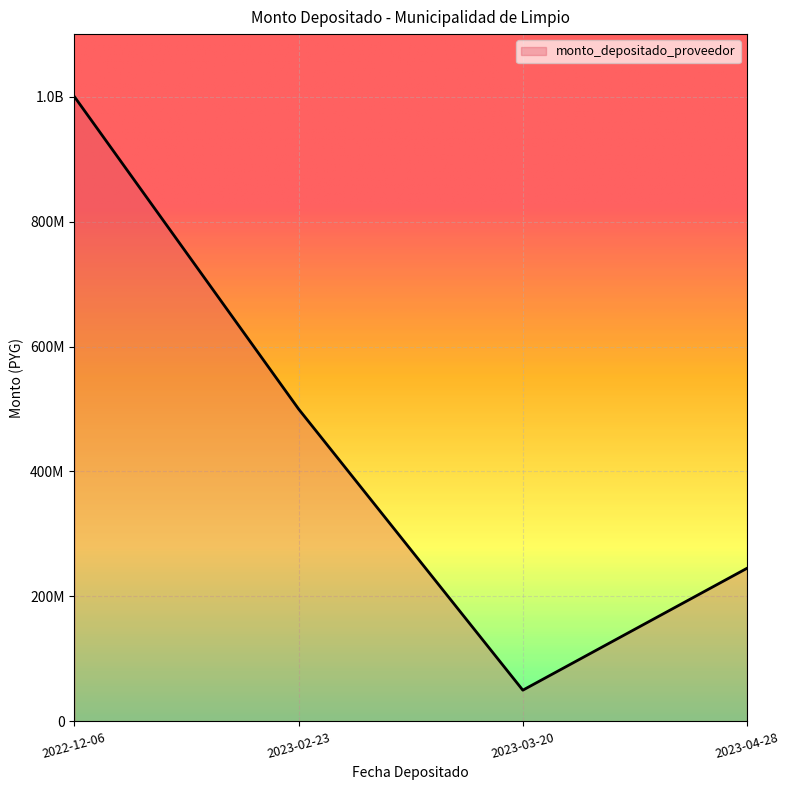

How many points are lower than both their immediate neighbors (excluding endpoints)?

1